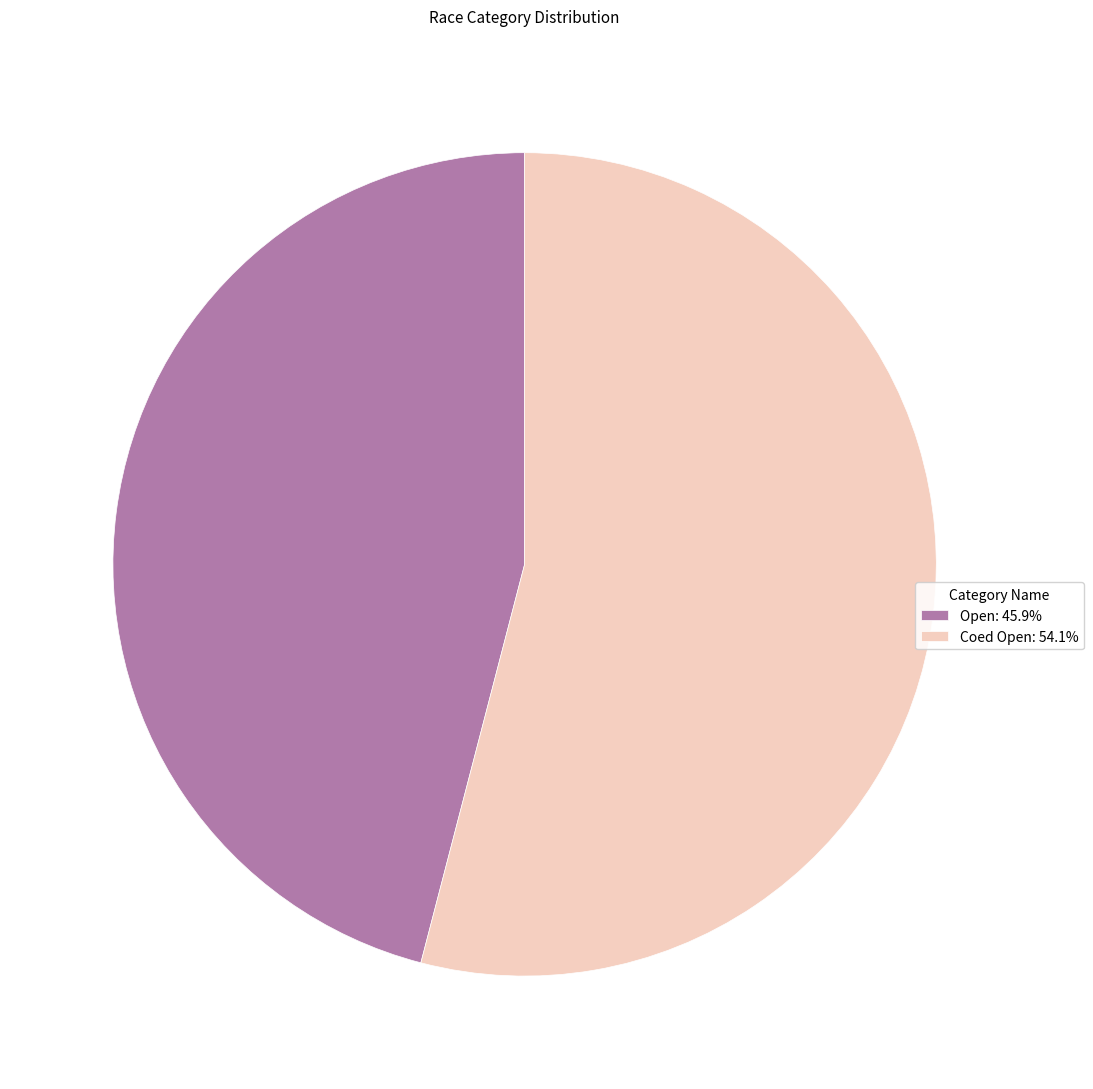

Do Open: 45.9% and Coed Open: 54.1% together represent more than half of the pie?

Yes